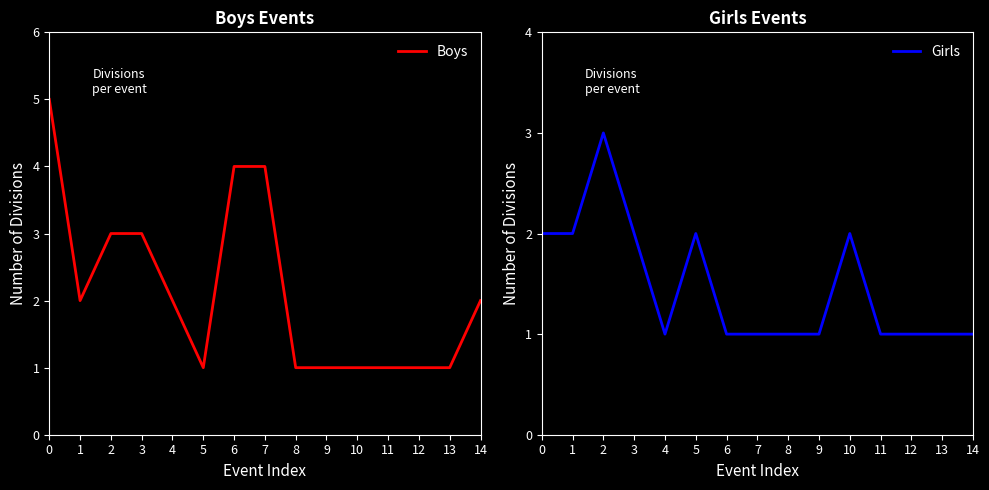

True or false: Girls and Boys cross at least once.

True